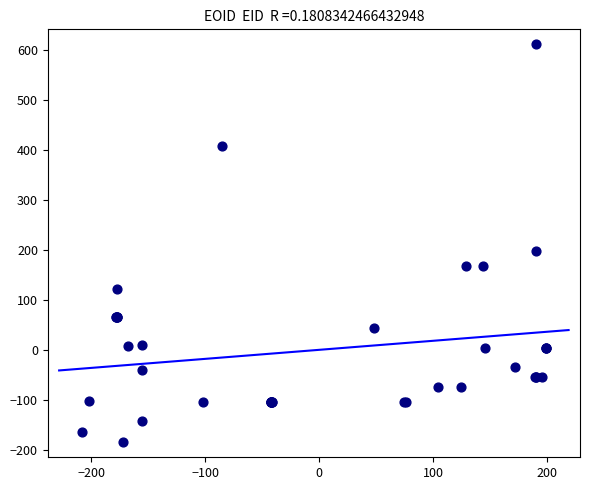

What Y value in the scatter plot is closest to 213?

197.7